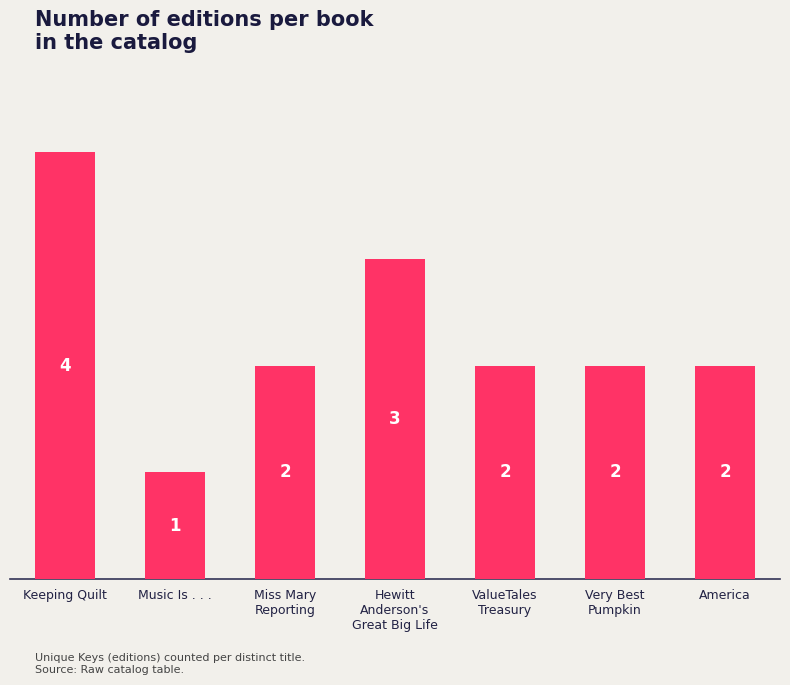

What is the difference between the maximum and minimum values?

3